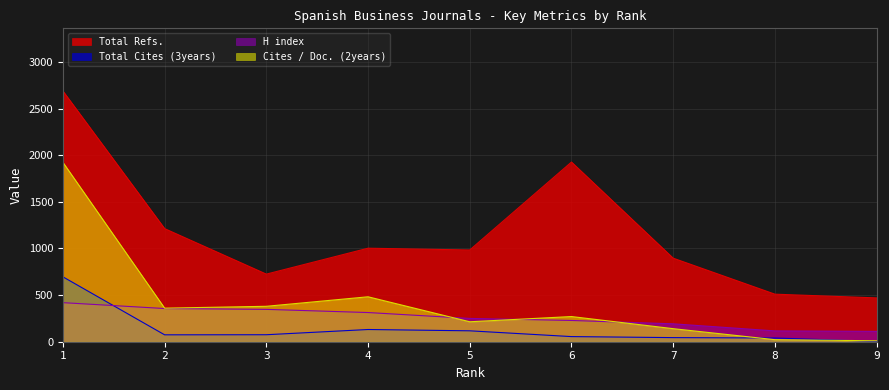

What are all the series names shown in the legend?

Total Refs., Total Cites (3years), H index, Cites / Doc. (2years)